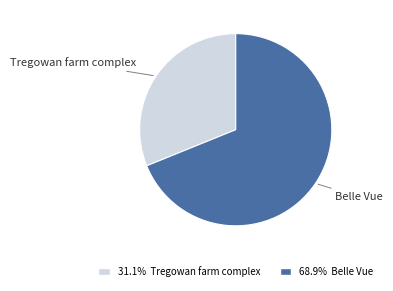

Which category has the smallest portion of the pie?

Tregowan farm complex